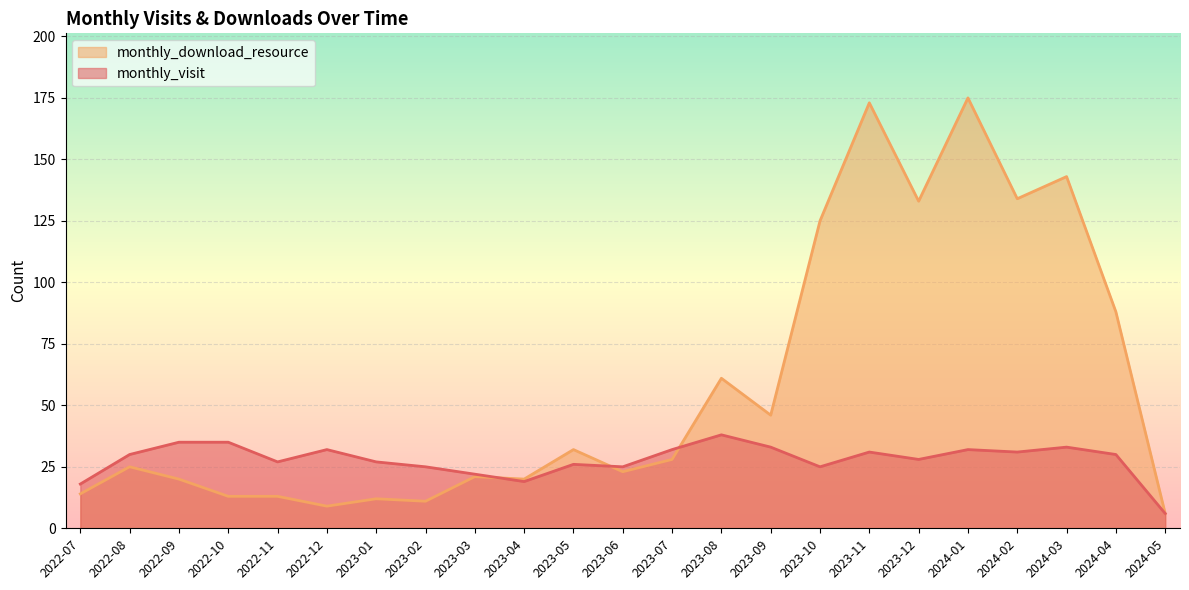

True or false: monthly_visit has more than 2 interior local peaks.

True